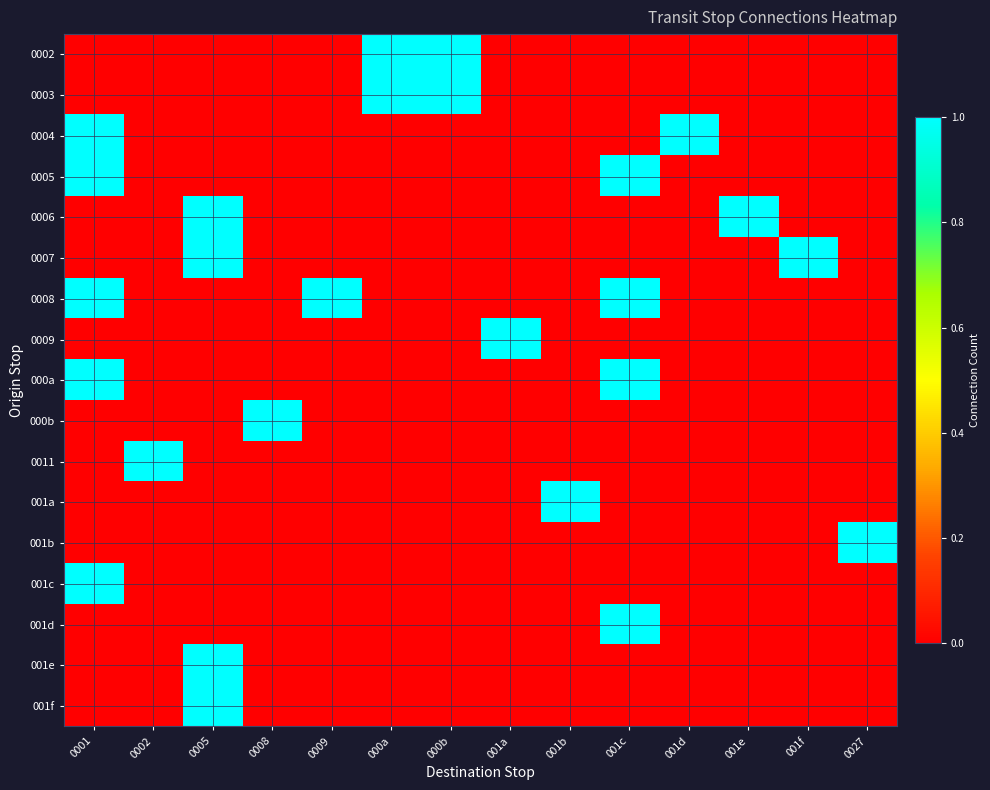

Rank the series at 001d from highest to lowest value.

0004, 0002, 0003, 0005, 0006, 0007, 0008, 0009, 000a, 000b, 0011, 001a, 001b, 001c, 001d, 001e, 001f